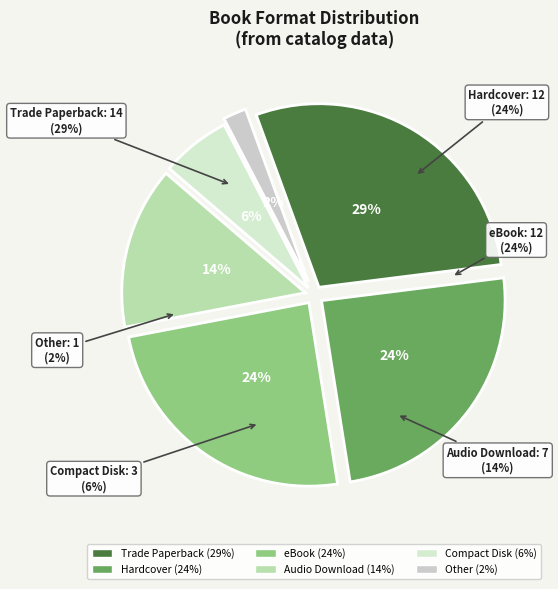

Rank the categories by value from highest to lowest.

Trade Paperback, Hardcover, eBook, Audio Download, Compact Disk, Other